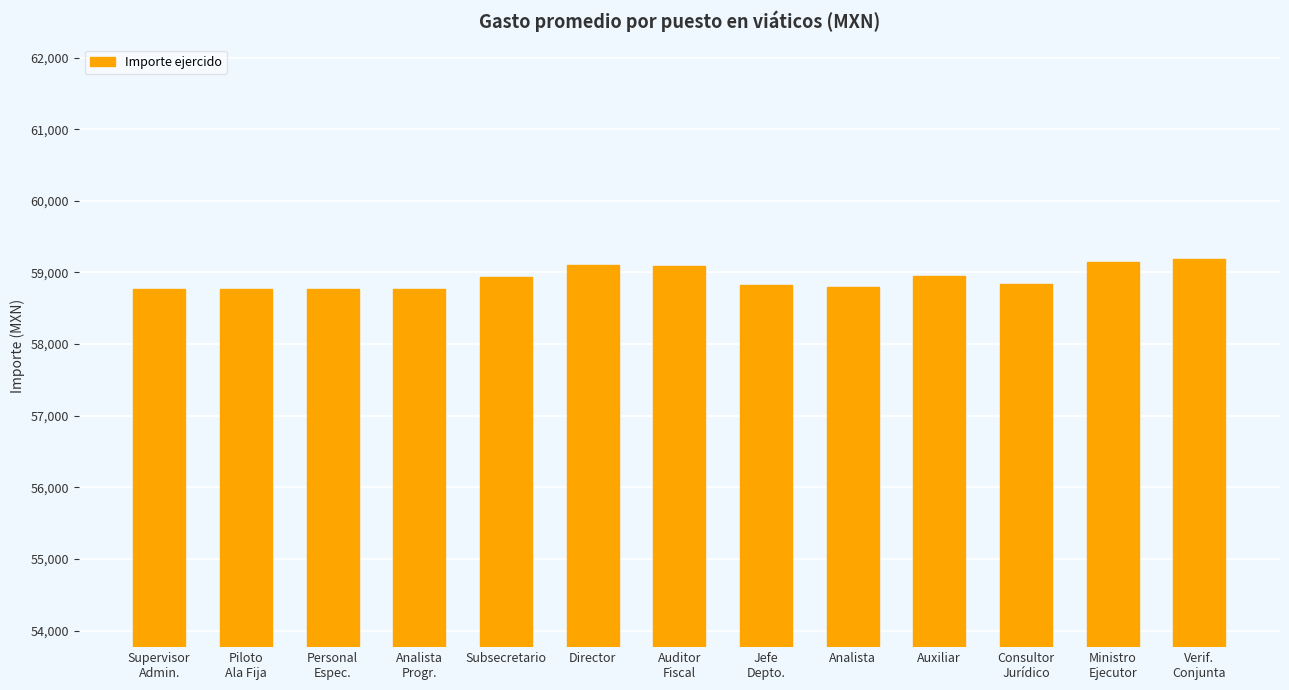

What is the difference between the values at Analista
Progr. and Personal
Espec.?

2